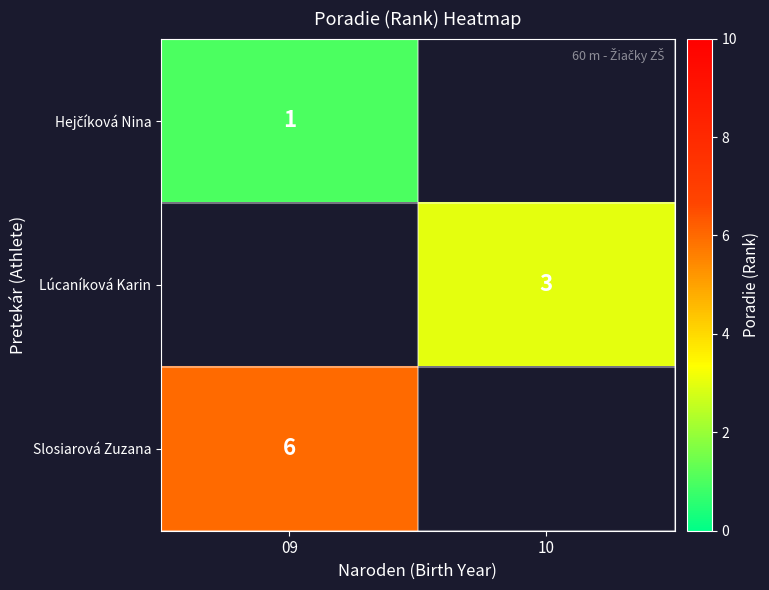

What is the total value across all series at 09?

7